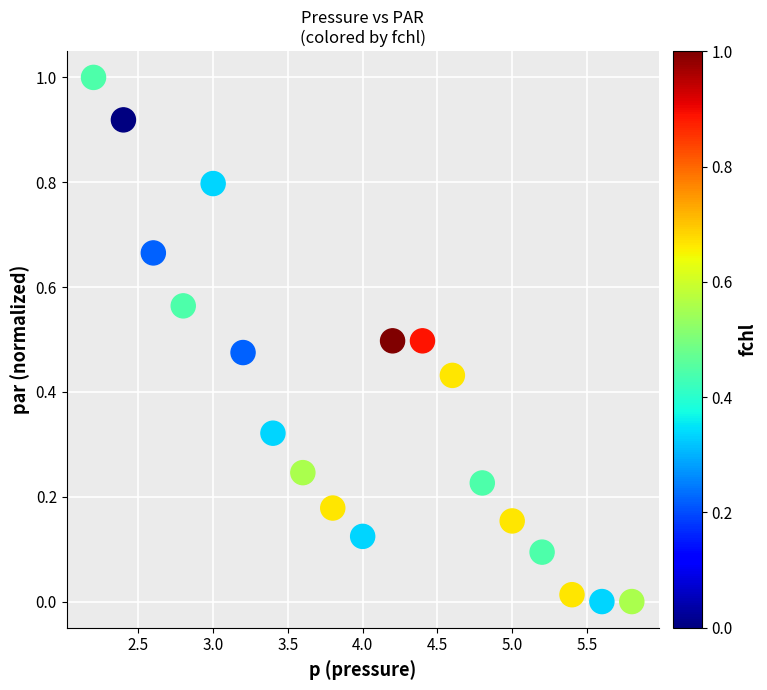

What is the range of Y values (max minus min)?

1.0